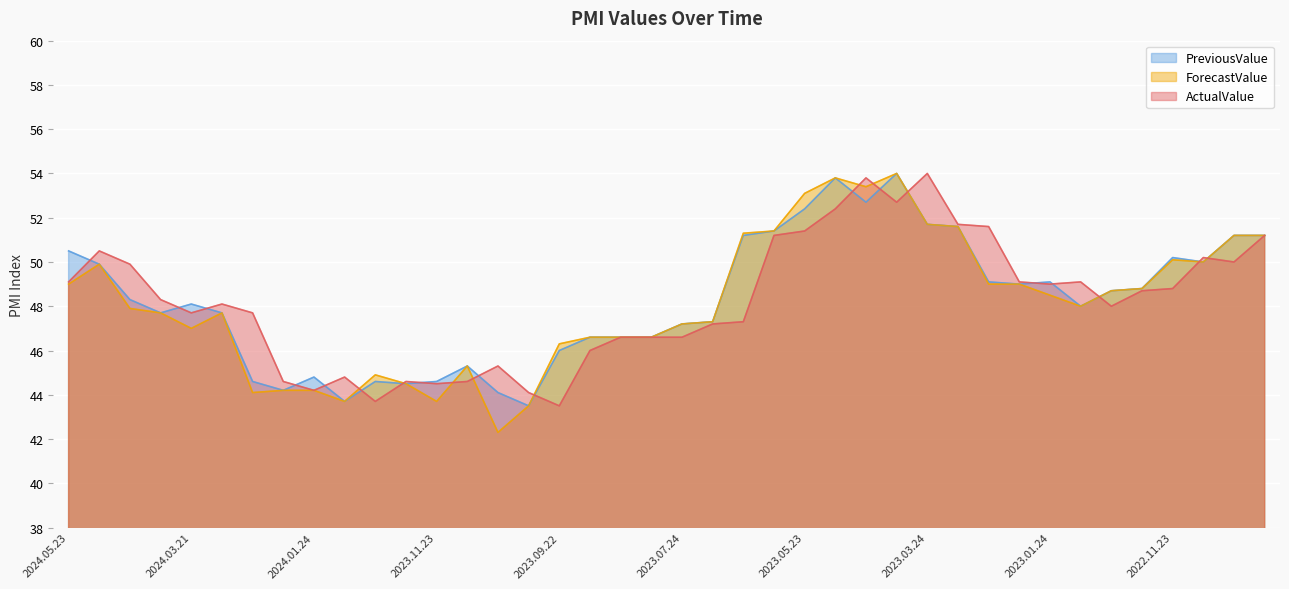

At which category is the sum across all series the highest?

2023.04.05